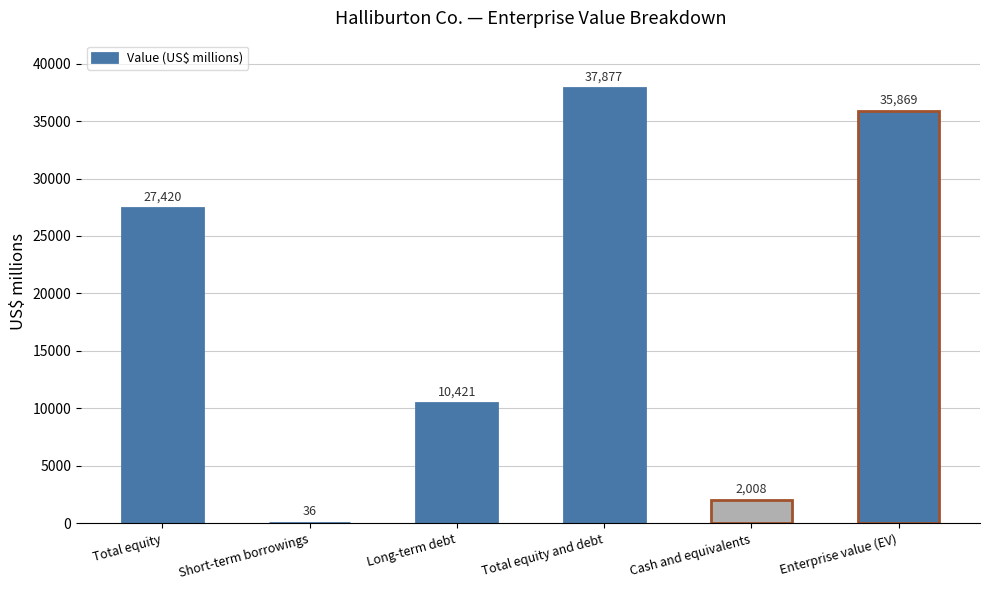

What is the maximum value shown in the chart?

37877